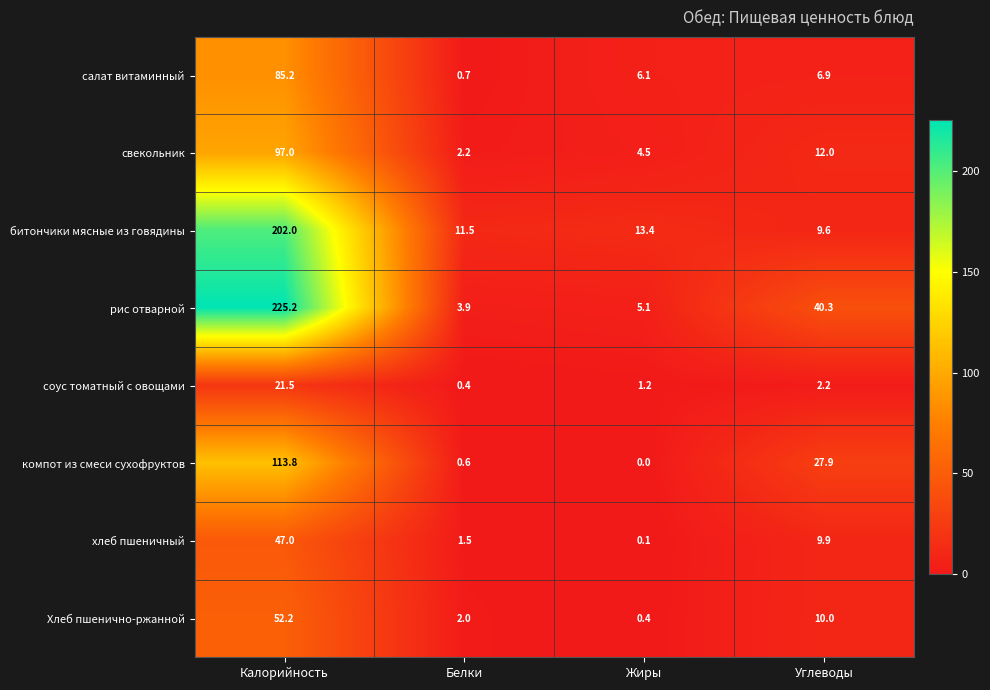

List the series in order of their peak value, lowest first.

соус томатный с овощами, хлеб пшеничный, Хлеб пшенично-ржанной, салат витаминный, свекольник, компот из смеси сухофруктов, битончики мясные из говядины, рис отварной